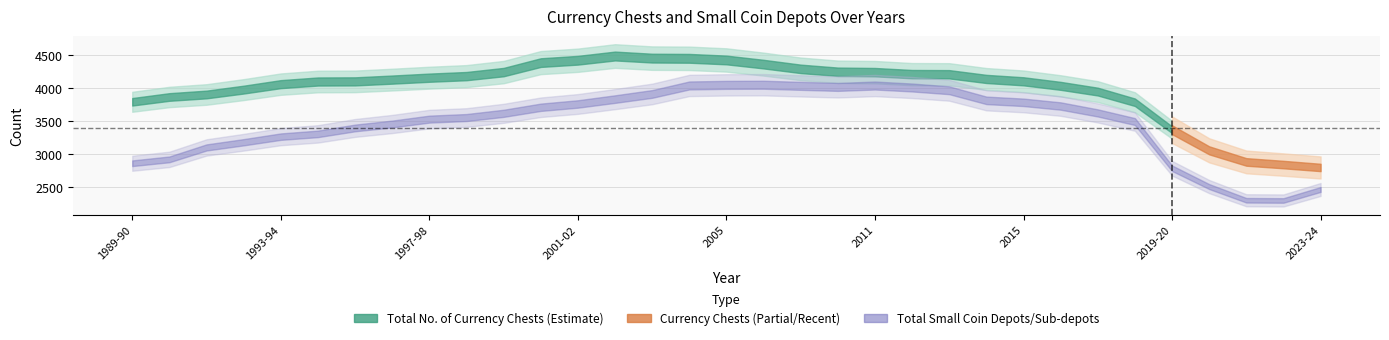

What is the label of the 20th point from the left?

2010